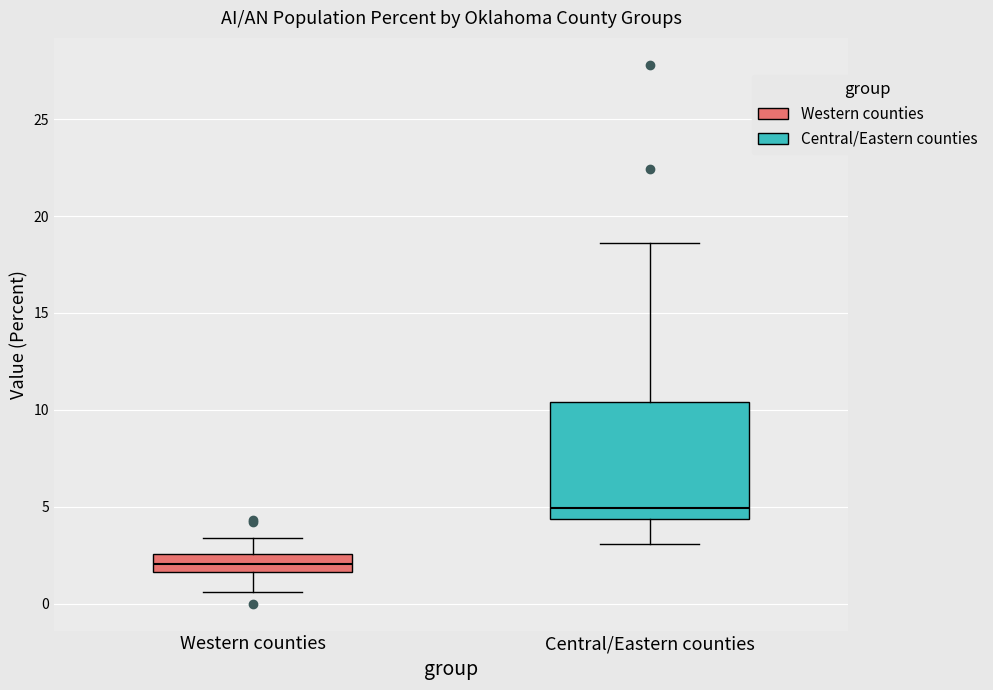

Comparing the boxes themselves (not the whiskers), which one is the tallest?

Central/Eastern counties